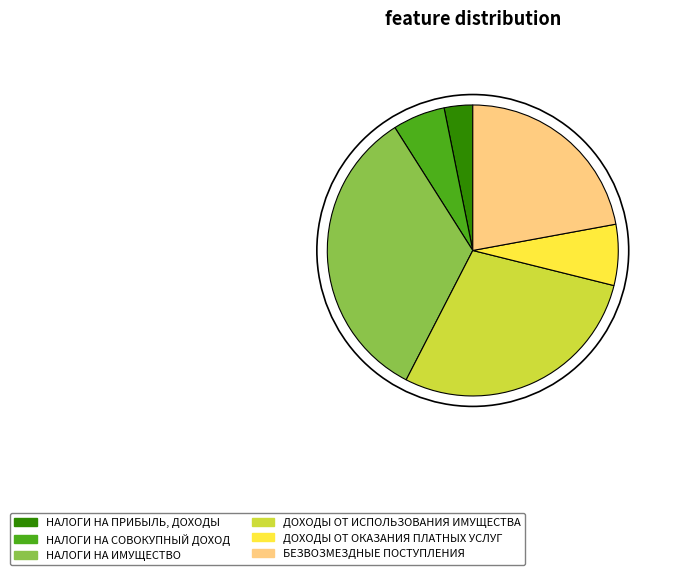

Is the sum of ДОХОДЫ ОТ ИСПОЛЬЗОВАНИЯ ИМУЩЕСТВА and НАЛОГИ НА ИМУЩЕСТВО greater than half?

Yes